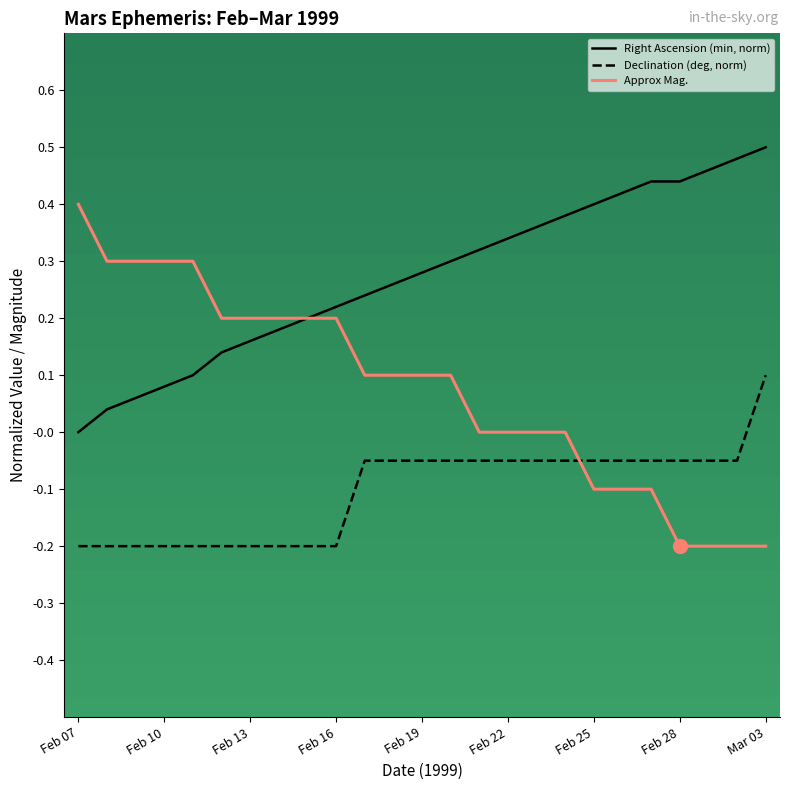

Rank the series by their average value, from lowest to highest.

Declination (deg, norm), Approx Mag., Right Ascension (min, norm)